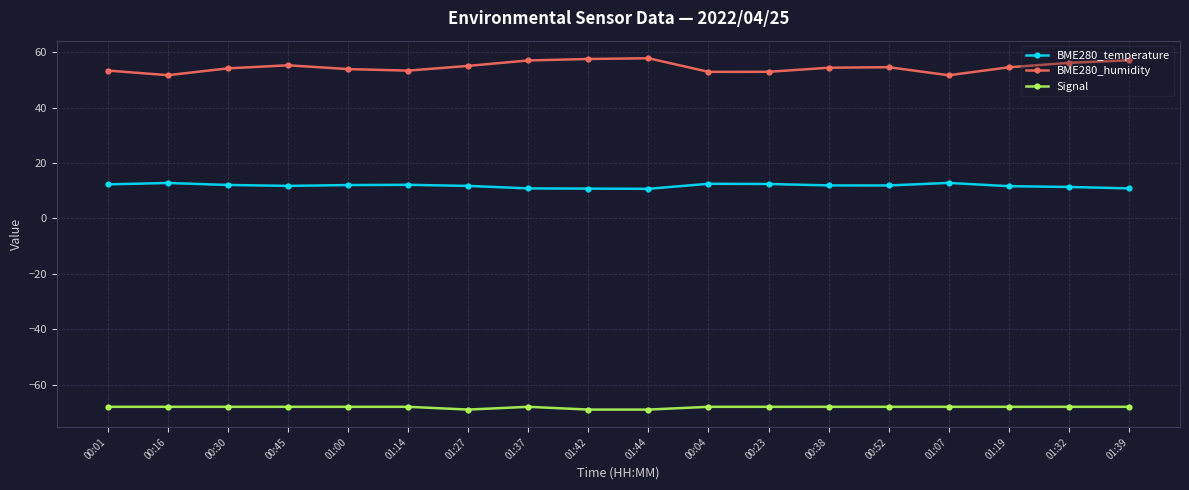

Which series has the largest total across all categories?

BME280_humidity